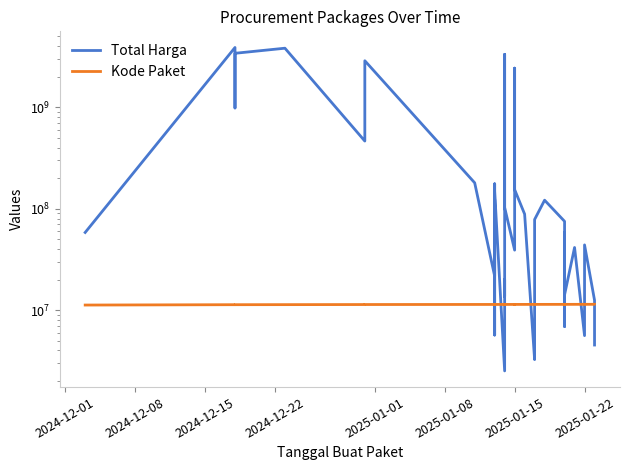

Is the value of Kode Paket at 39 greater than the value of Total Harga at 19?

No